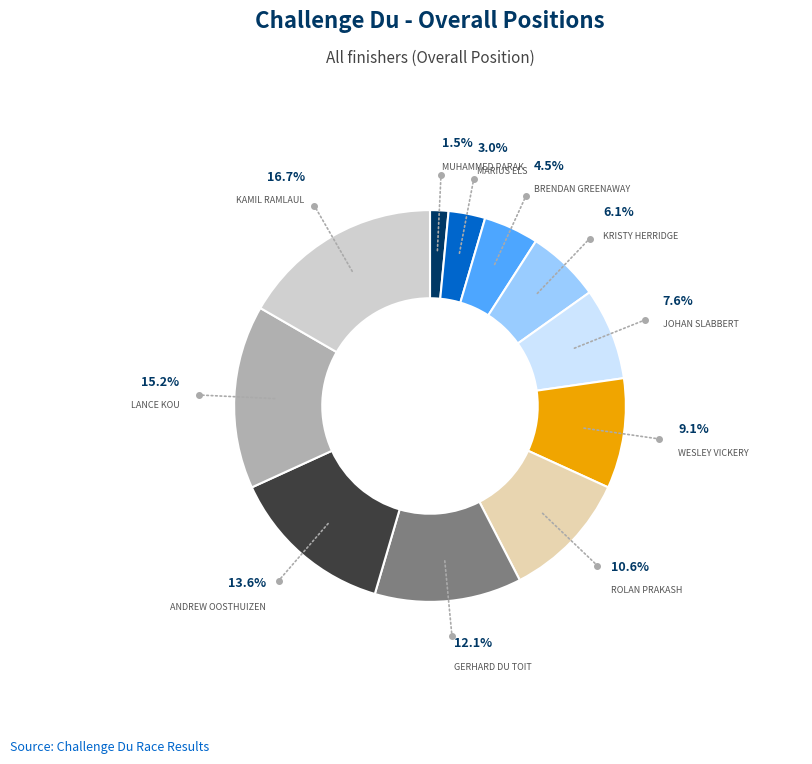

Does any single category account for the majority?

No